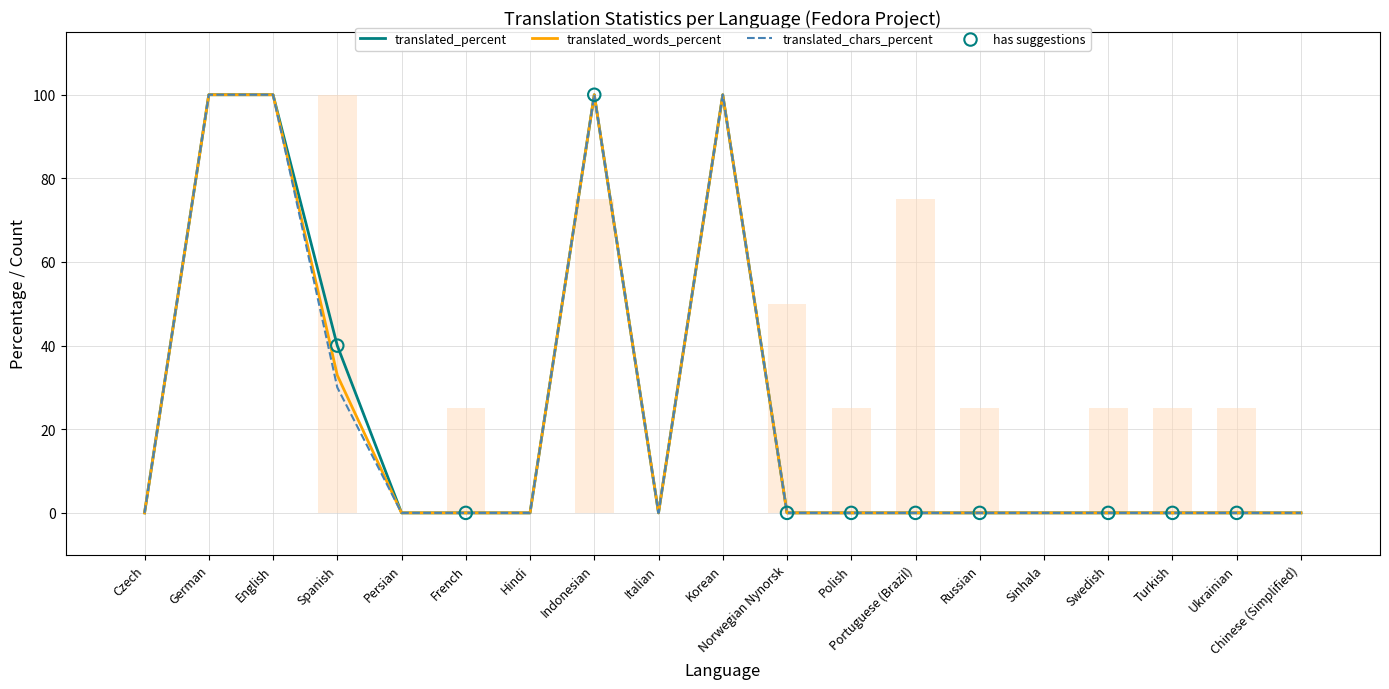

At which category is the sum across all series the highest?

German